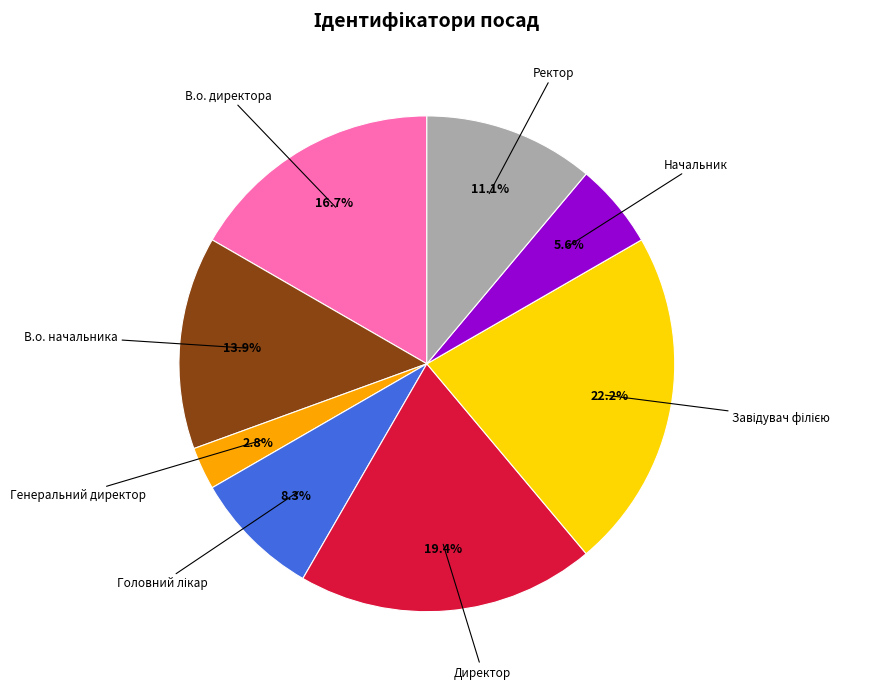

What percentage is the Генеральний директор slice, to the nearest percent?

3%